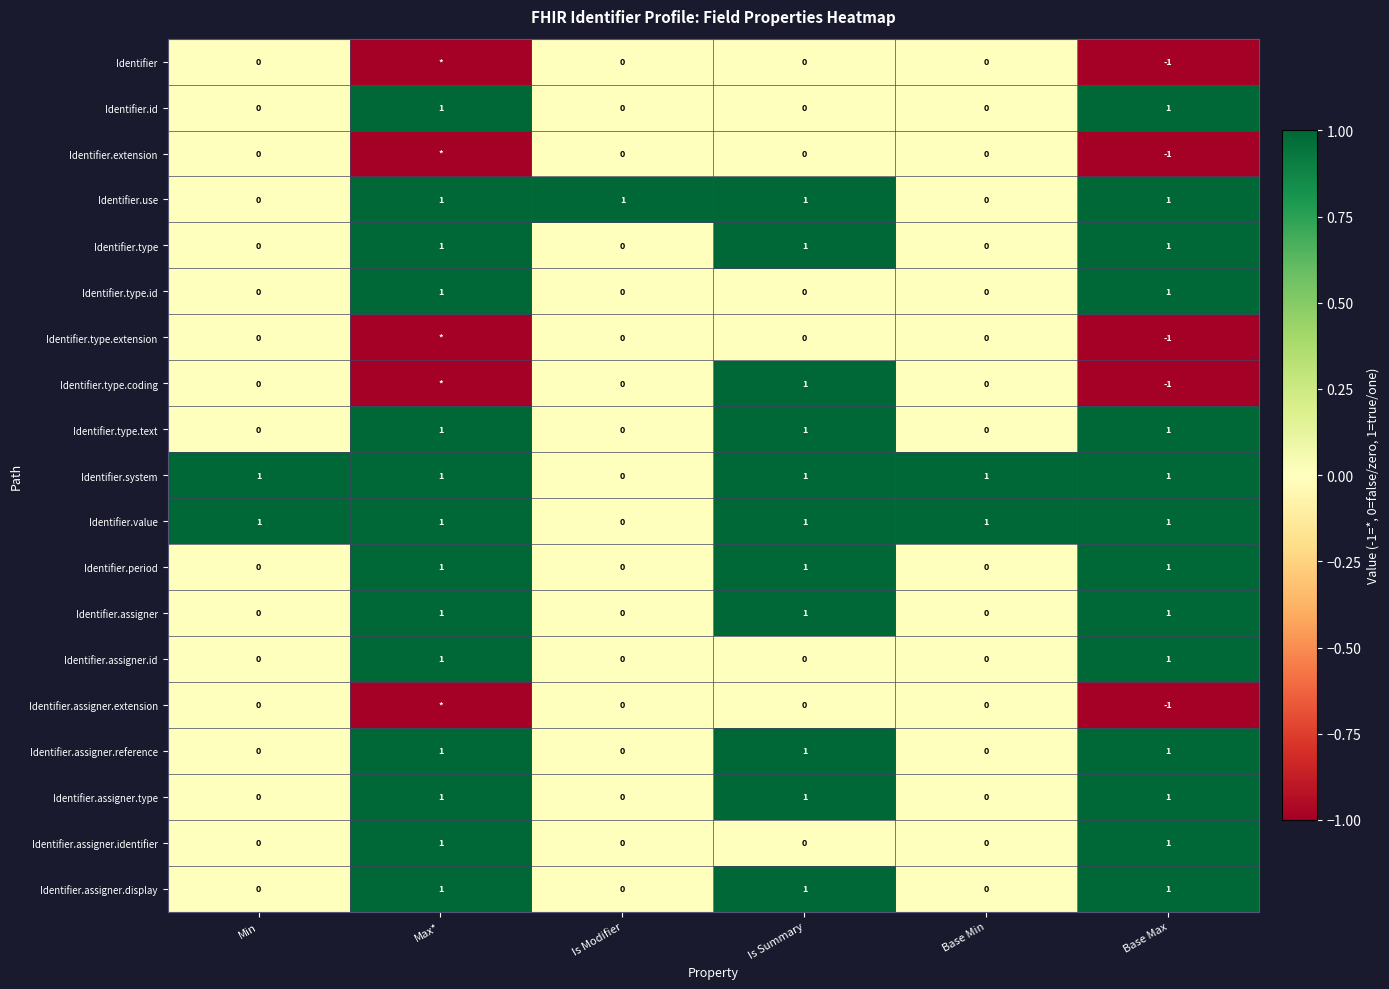

True or false: Identifier.use has a value of 1 at Is Modifier.

True